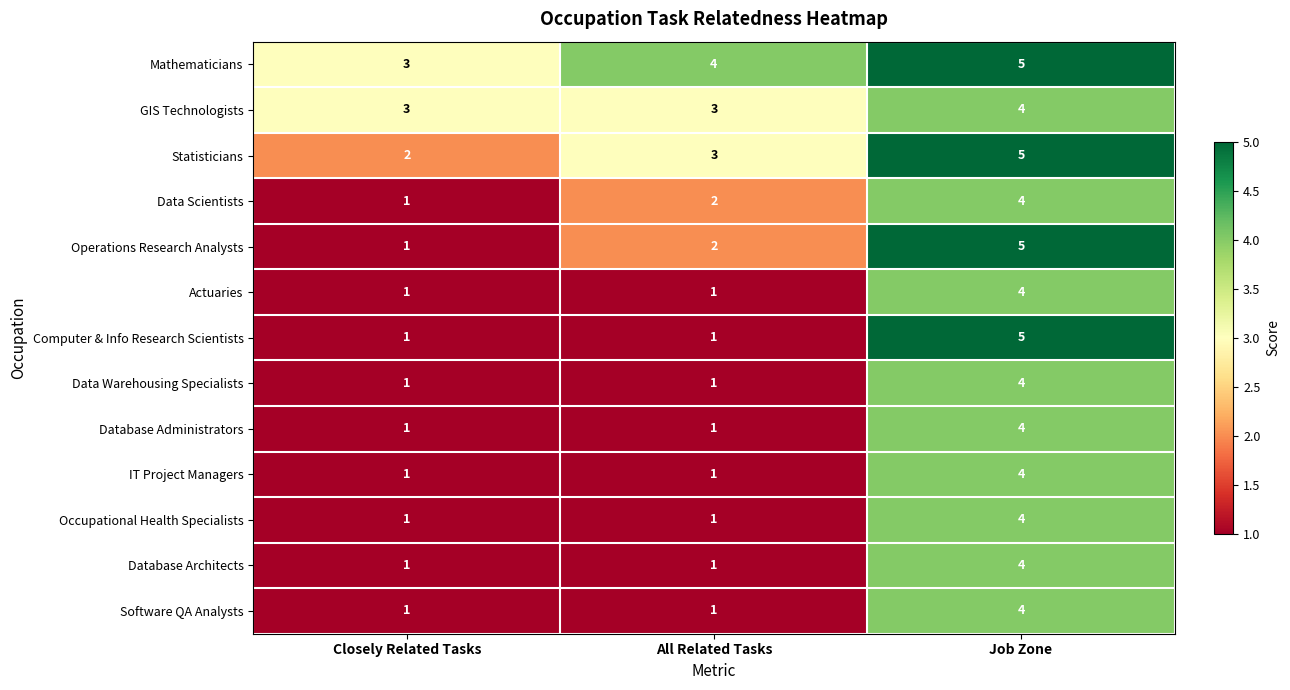

At which category does the chart reach its peak across all series?

Job Zone